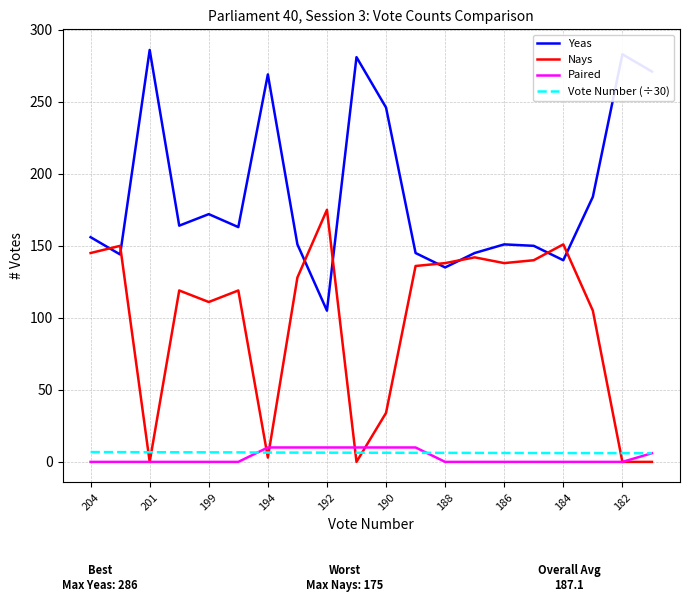

True or false: Paired and Yeas cross at least once.

False